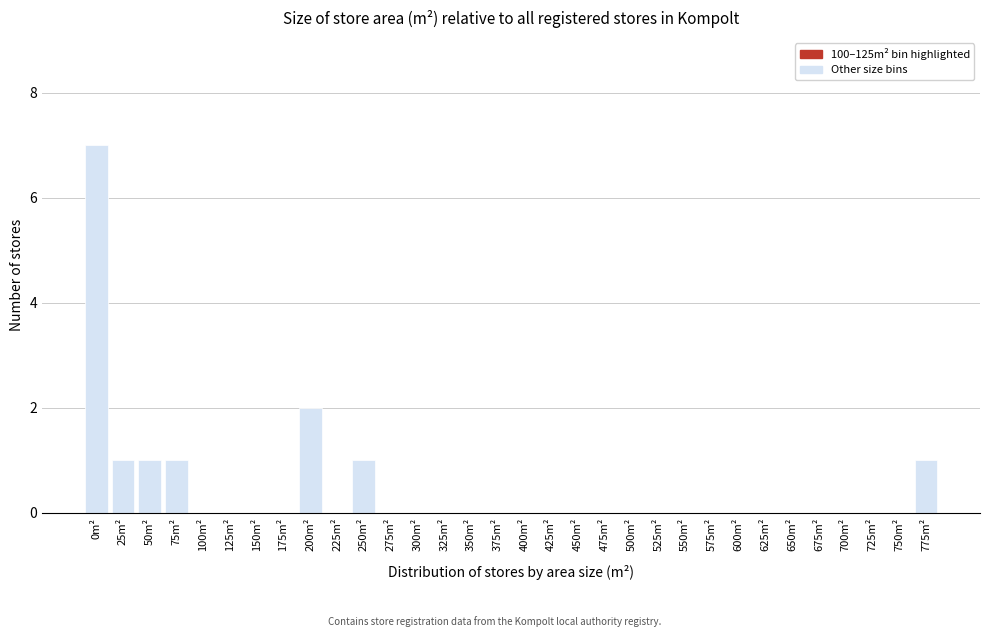

What is the maximum value shown in the chart?

7